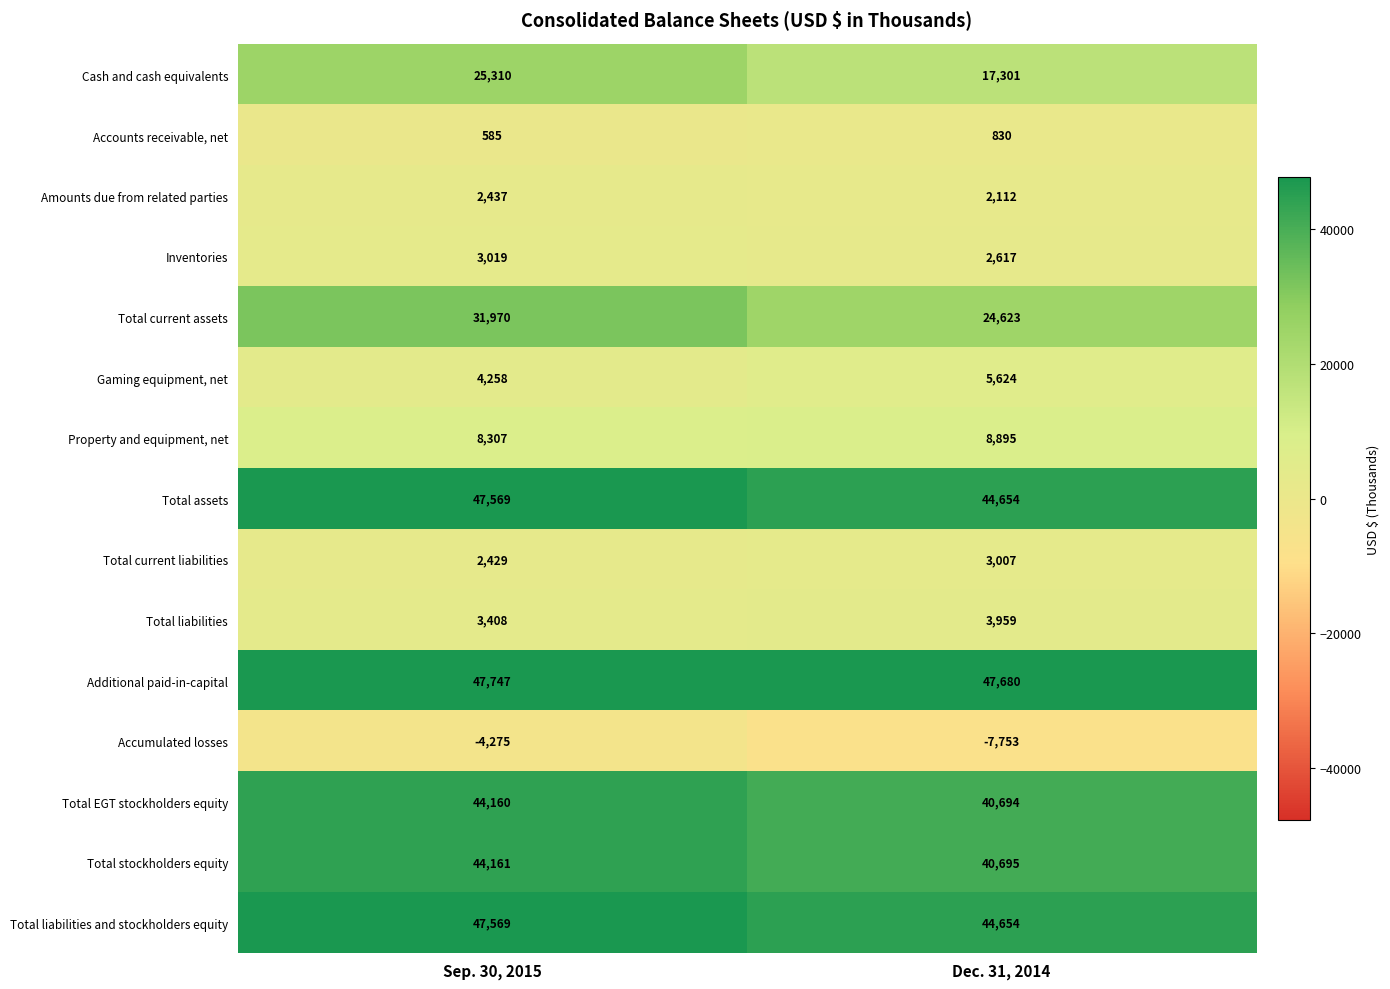

At how many categories does at least one series exceed 13785?

2